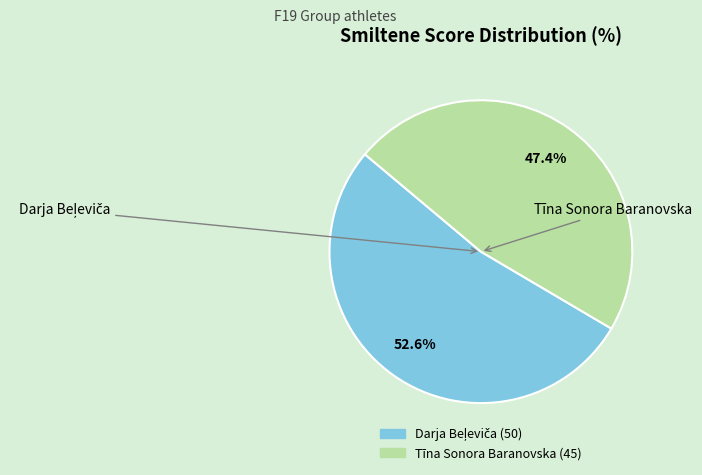

Count the number of slices in the pie.

2